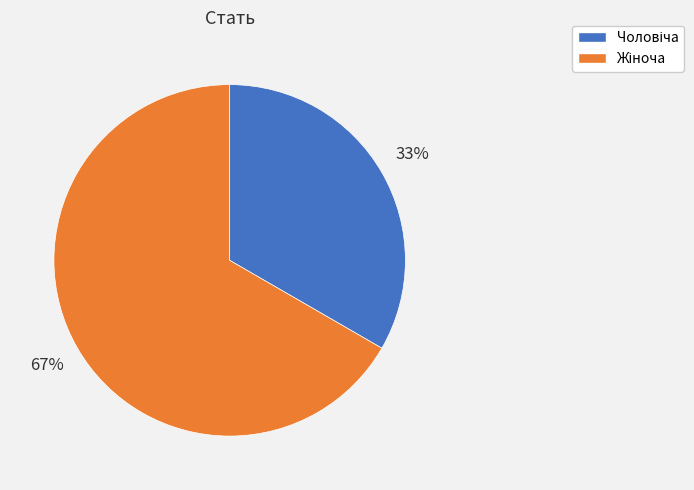

To the nearest percent, what is the average slice percentage?

50%